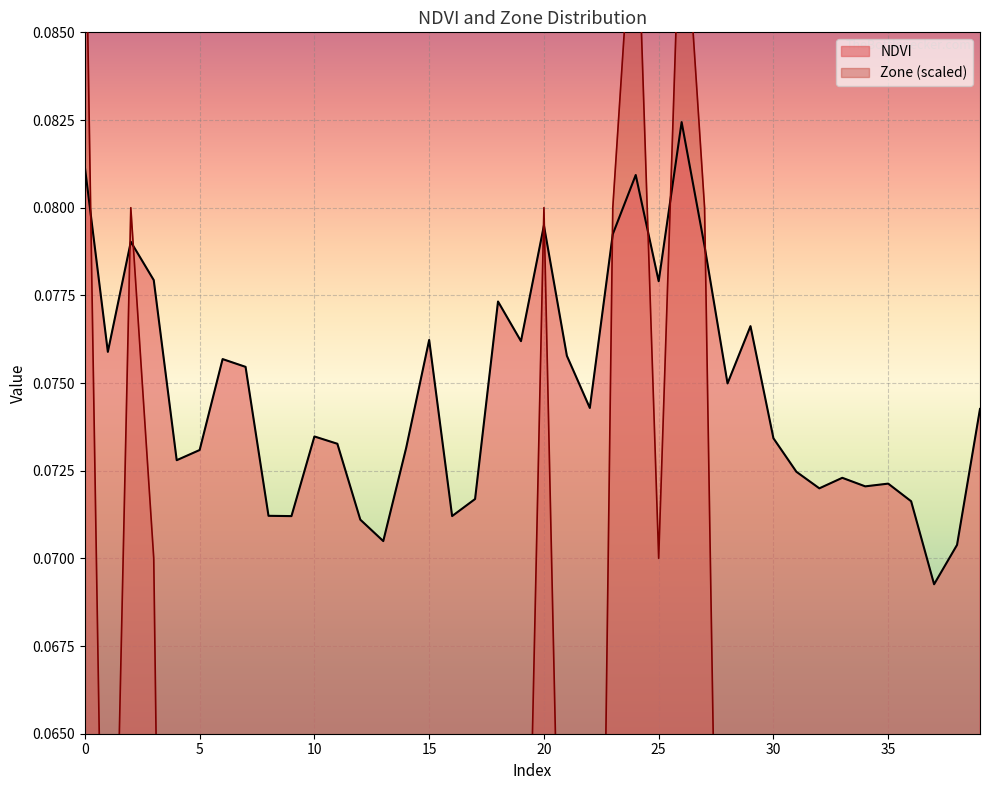

Reading left to right, extract all data points from this chart.

NDVI: 0=0.1	1=0.1	2=0.1	3=0.1	4=0.1	5=0.1	6=0.1	7=0.1	8=0.1	9=0.1	10=0.1	11=0.1	12=0.1	13=0.1	14=0.1	15=0.1	16=0.1	17=0.1	18=0.1	19=0.1	20=0.1	21=0.1	22=0.1	23=0.1	24=0.1	25=0.1	26=0.1	27=0.1	28=0.1	29=0.1	30=0.1	31=0.1	32=0.1	33=0.1	34=0.1	35=0.1	36=0.1	37=0.1	38=0.1	39=0.1
Zone: 0=0.1	1=0.1	2=0.1	3=0.1	4=0.0	5=0.0	6=0.1	7=0.0	8=0.0	9=0.0	10=0.0	11=0.0	12=0.0	13=0.0	14=0.0	15=0.1	16=0.0	17=0.0	18=0.1	19=0.1	20=0.1	21=0.1	22=0.0	23=0.1	24=0.1	25=0.1	26=0.1	27=0.1	28=0.0	29=0.1	30=0.0	31=0.0	32=0.0	33=0.0	34=0.0	35=0.0	36=0.0	37=0.0	38=0.0	39=0.0